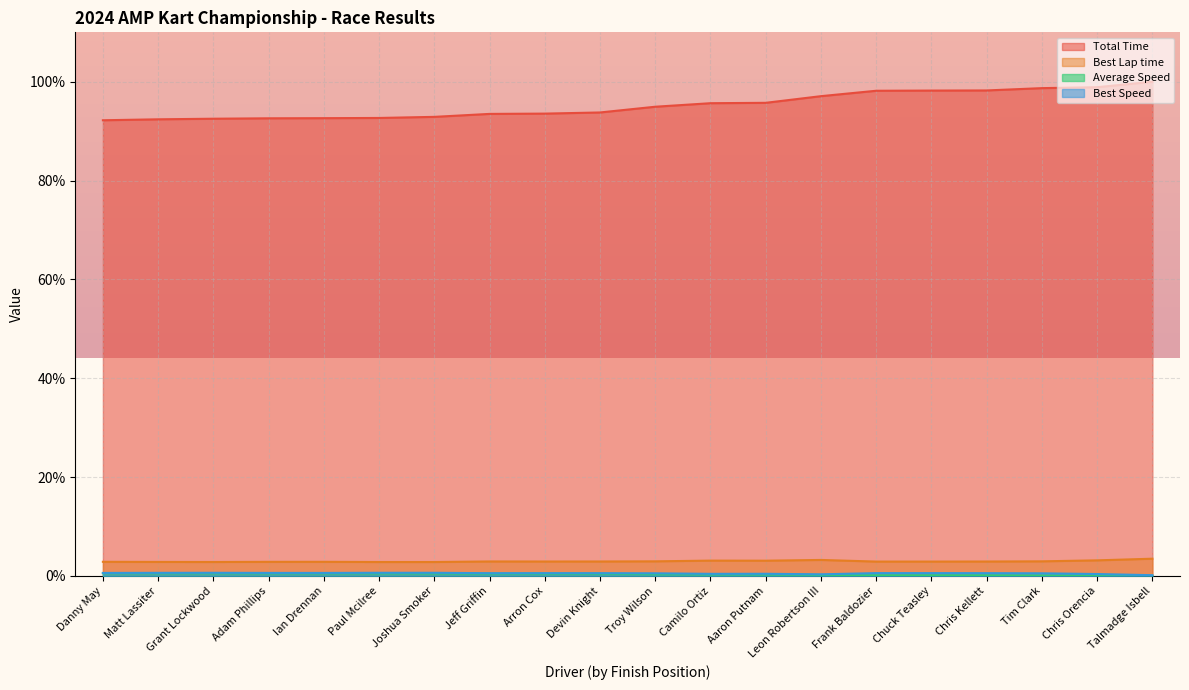

What position from the left is Danny May?

1